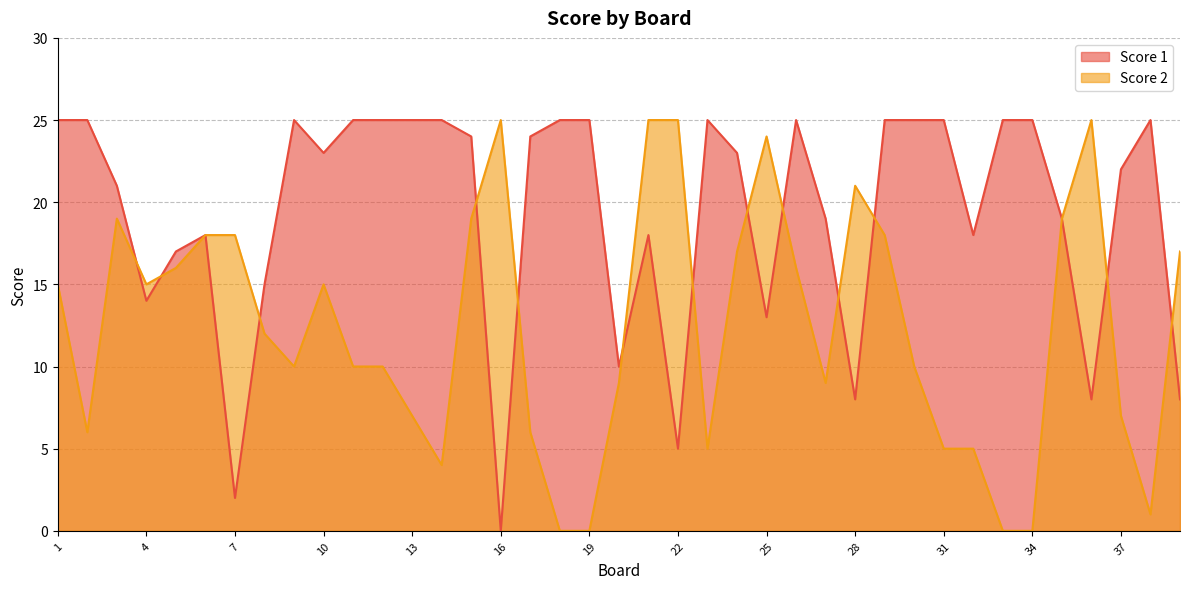

Where is the first local maximum for Score 2?

3